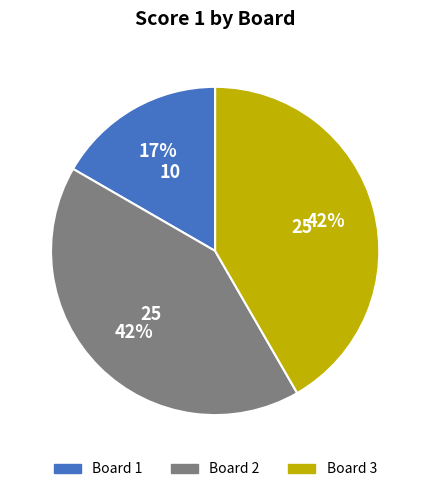

The Board 3 slice represents 30% of the pie. True or false?

False